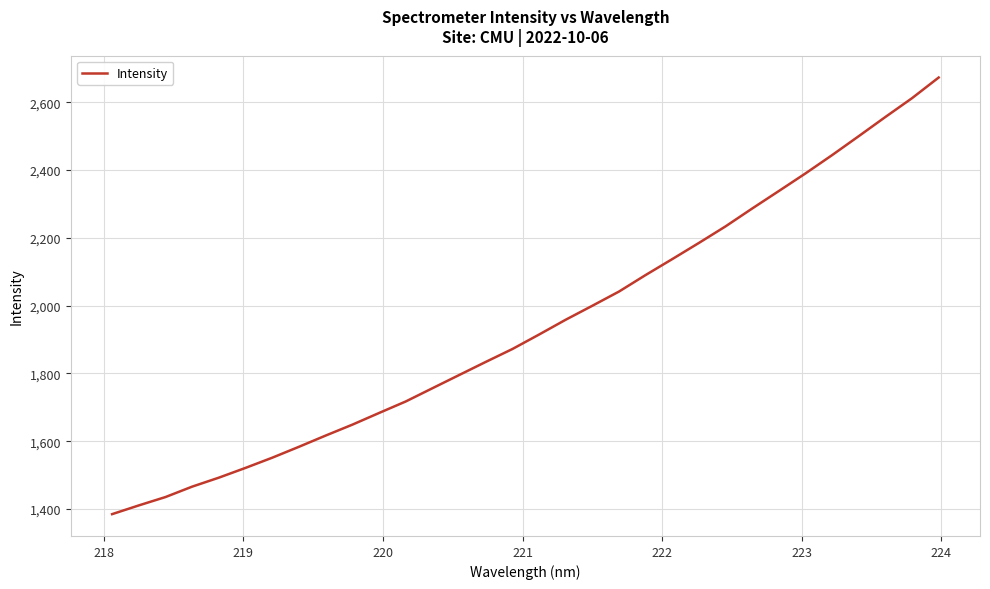

What is the minimum value shown in the chart?

1385.2